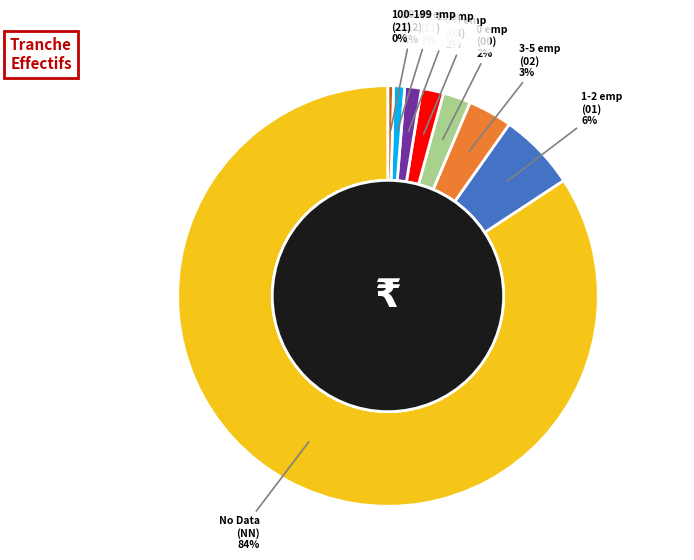

Does any single category account for the majority?

Yes